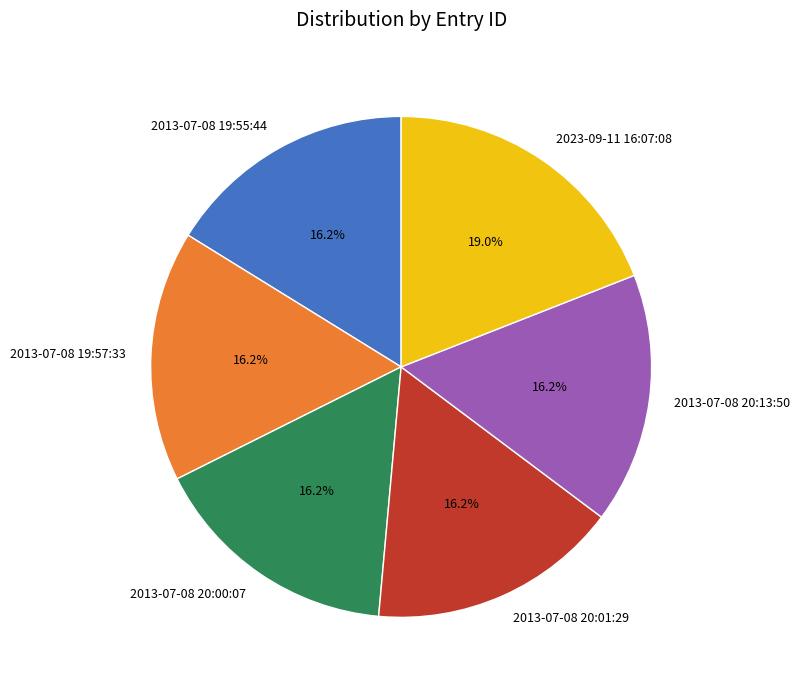

Does 2013-07-08 19:55:44 represent more than half of the total?

No